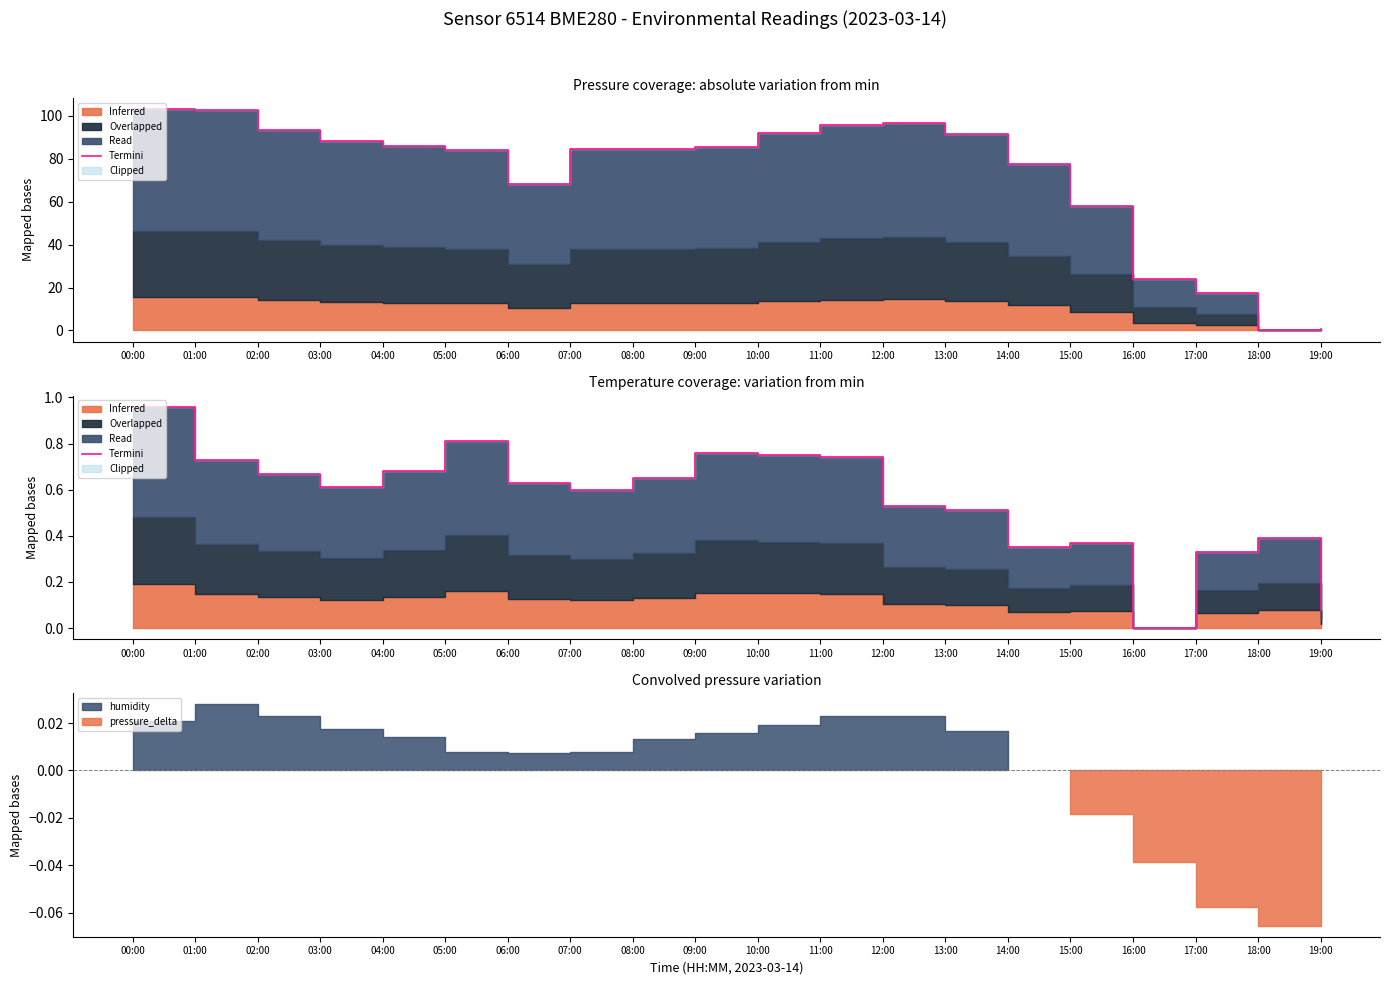

At which category does the data reach its first local peak?

05:00